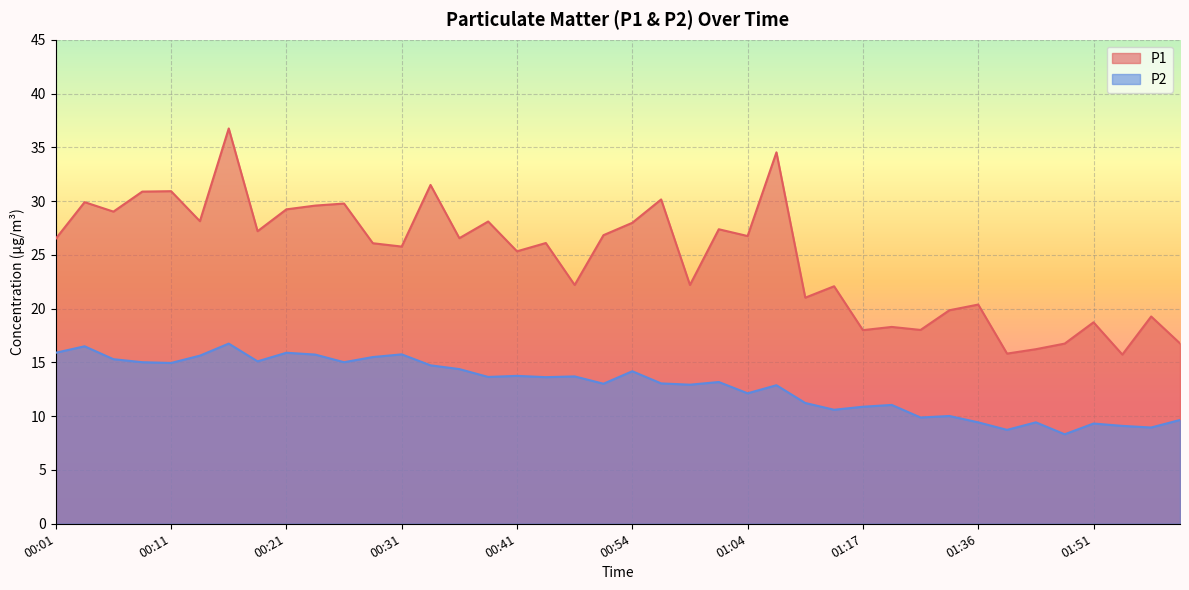

At which category is the sum across all series the highest?

00:16